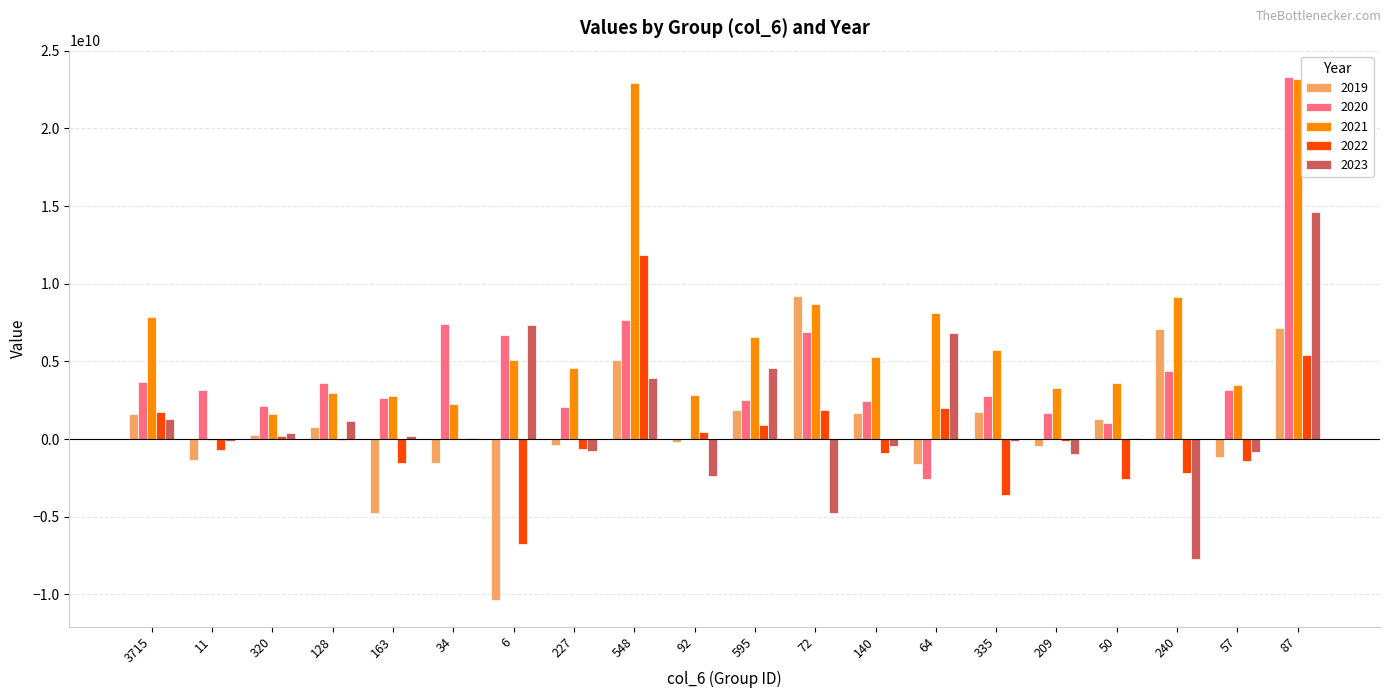

Is the value of 2023 at 72 greater than the value of 2021 at 3715?

No